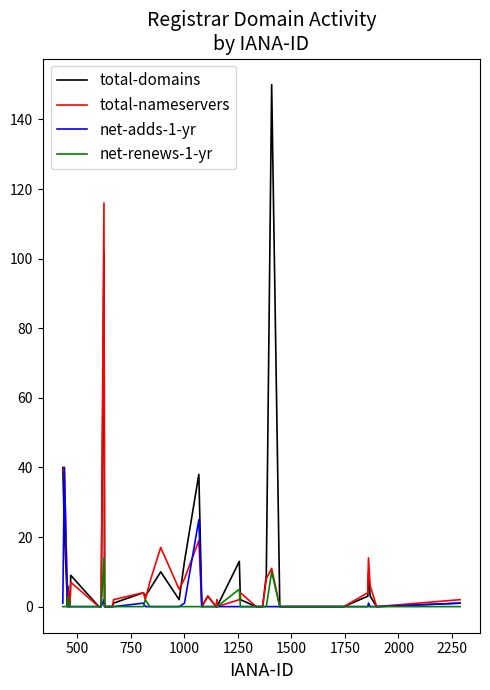

What are all the series names shown in the legend?

total-domains, total-nameservers, net-adds-1-yr, net-renews-1-yr